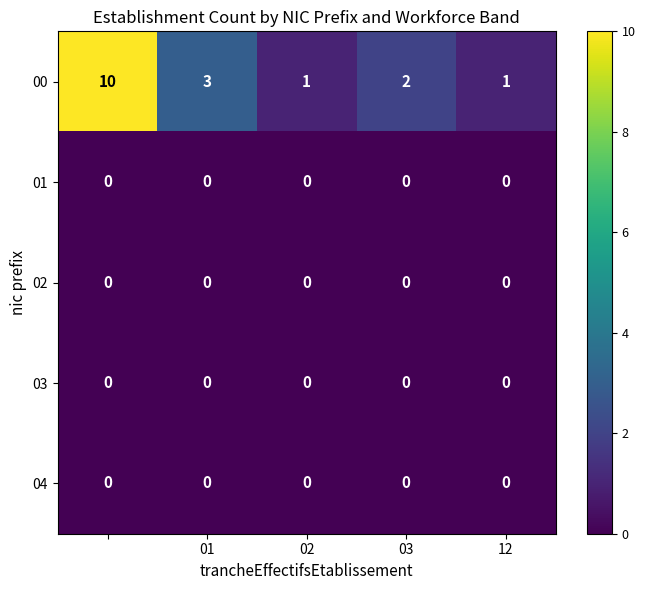

Reading right to left, list all the values displayed in this chart.

00: 1	2	1	3	10
01: 0	0	0	0	0
02: 0	0	0	0	0
03: 0	0	0	0	0
04: 0	0	0	0	0